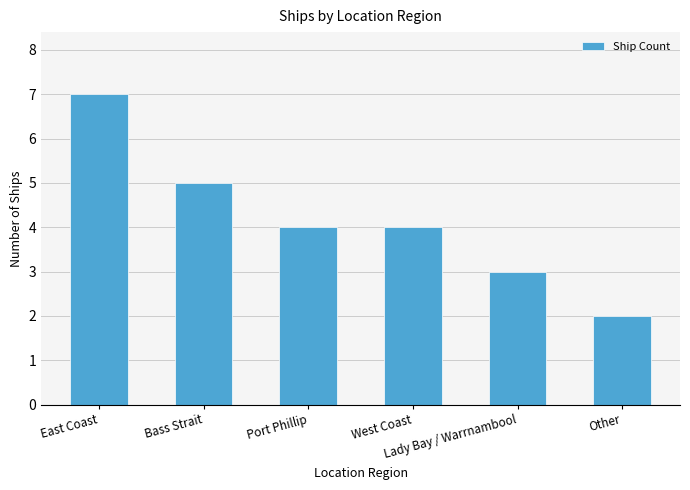

What is the change in value from Port Phillip to Lady Bay / Warrnambool?

-1